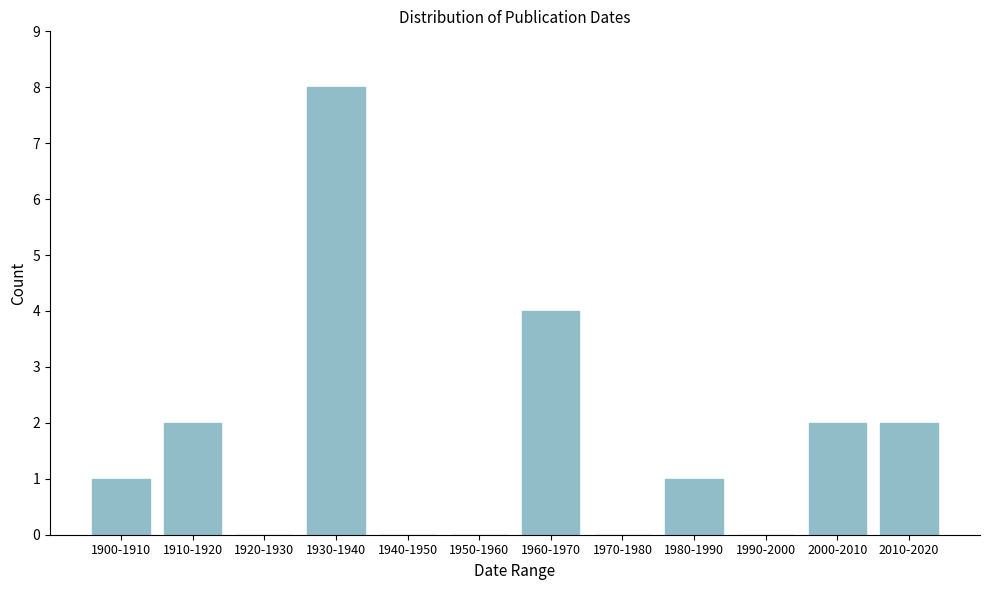

Reading right to left, extract all data points from this chart.

2010-2020=2	2000-2010=2	1990-2000=0	1980-1990=1	1970-1980=0	1960-1970=4	1950-1960=0	1940-1950=0	1930-1940=8	1920-1930=0	1910-1920=2	1900-1910=1